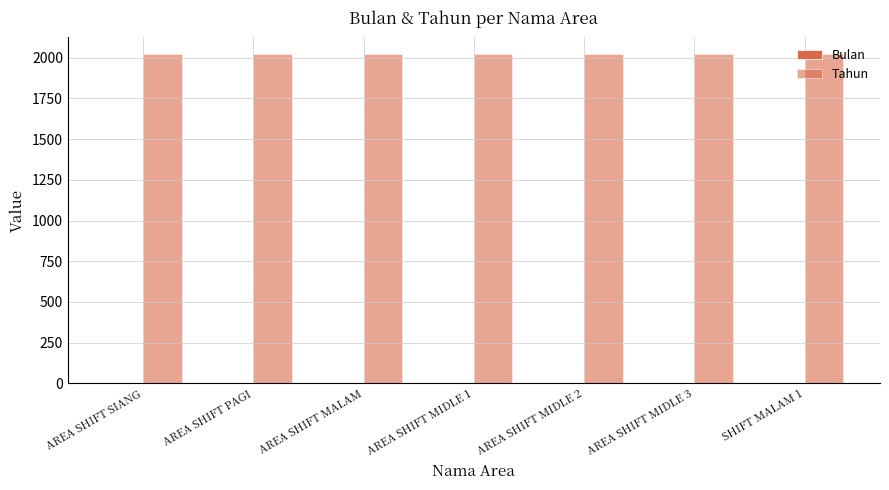

Between AREA SHIFT MIDLE 1 and AREA SHIFT MIDLE 2, which is larger?

AREA SHIFT MIDLE 1